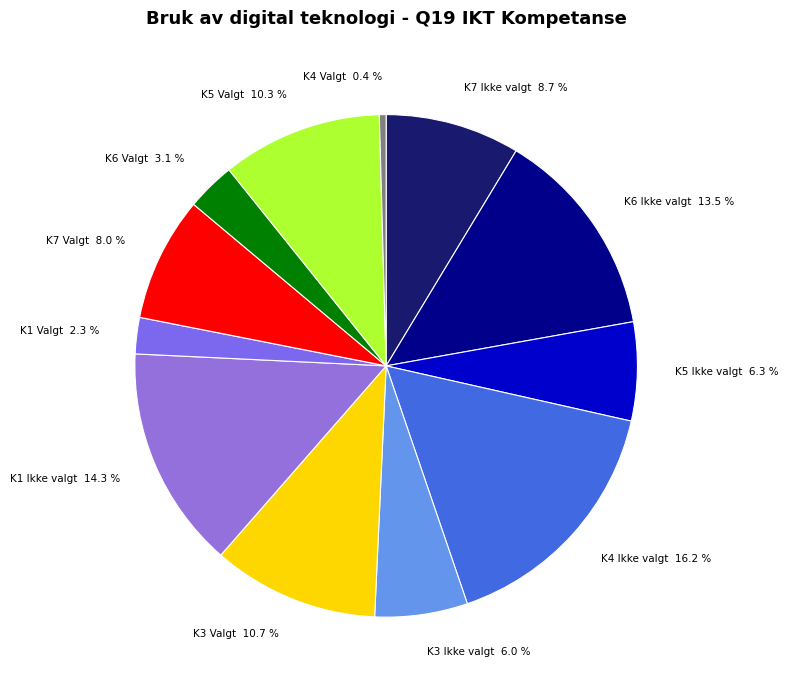

How many segments does this pie chart have?

12